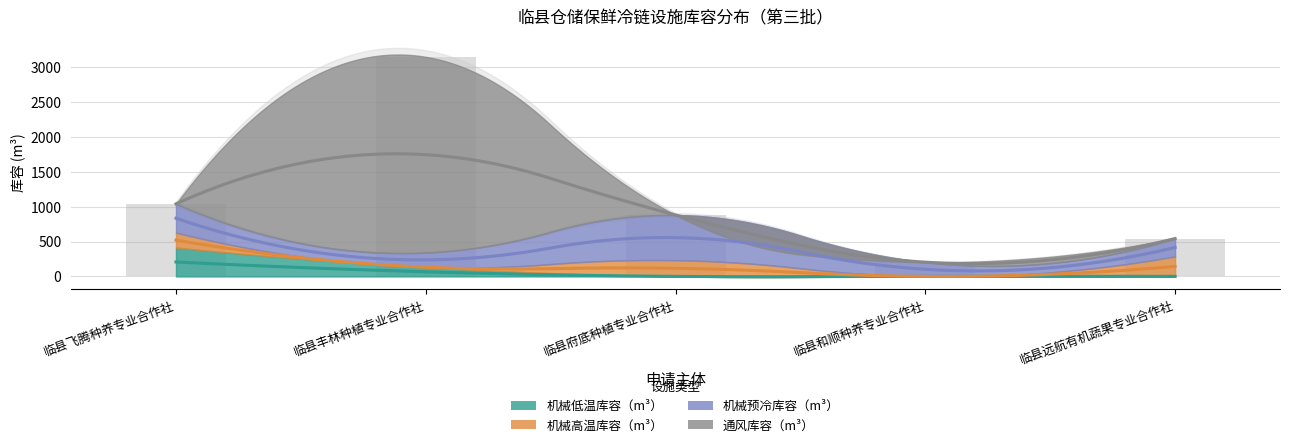

Between 临县府底种植专业合作社 and 临县和顺种养专业合作社, which series saw the biggest shift?

机械预冷库容（m³）